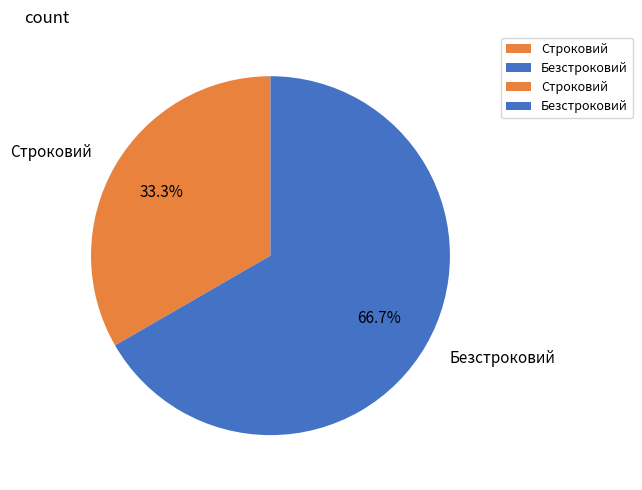

How many segments does this pie chart have?

2